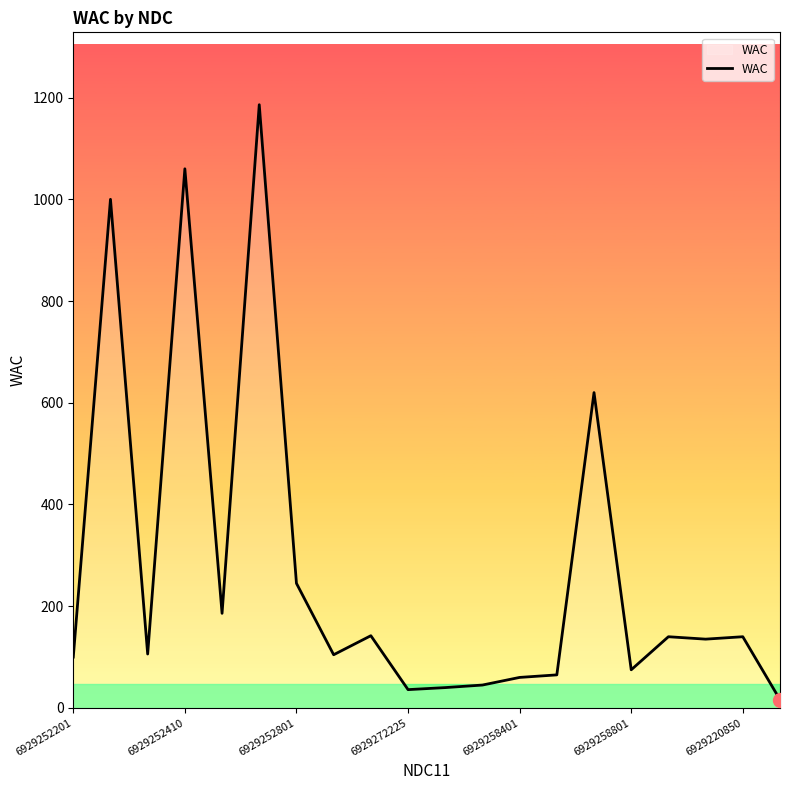

What is the difference between the maximum and minimum values?

1169.8